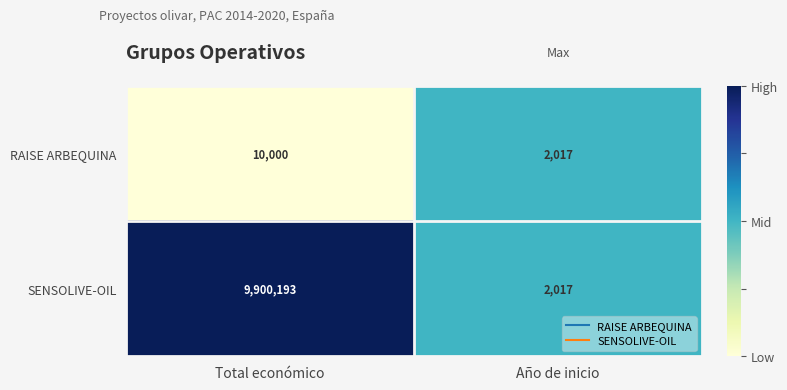

List the labels in order of RAISE ARBEQUINA value, largest first.

Total económico, Año de inicio